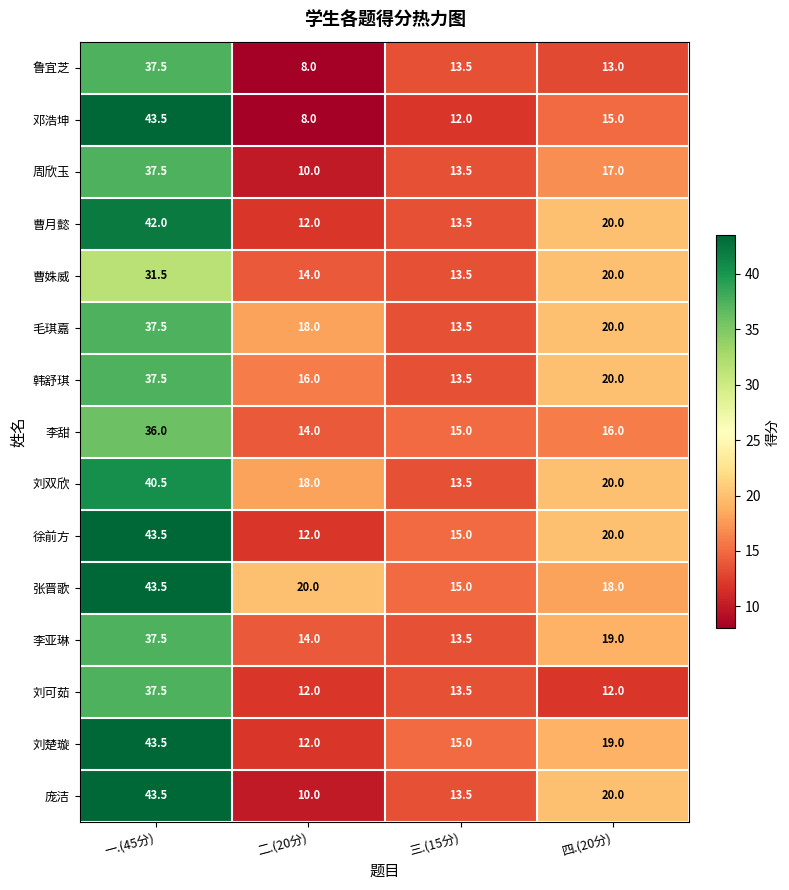

What is the maximum value shown in the chart?

43.5